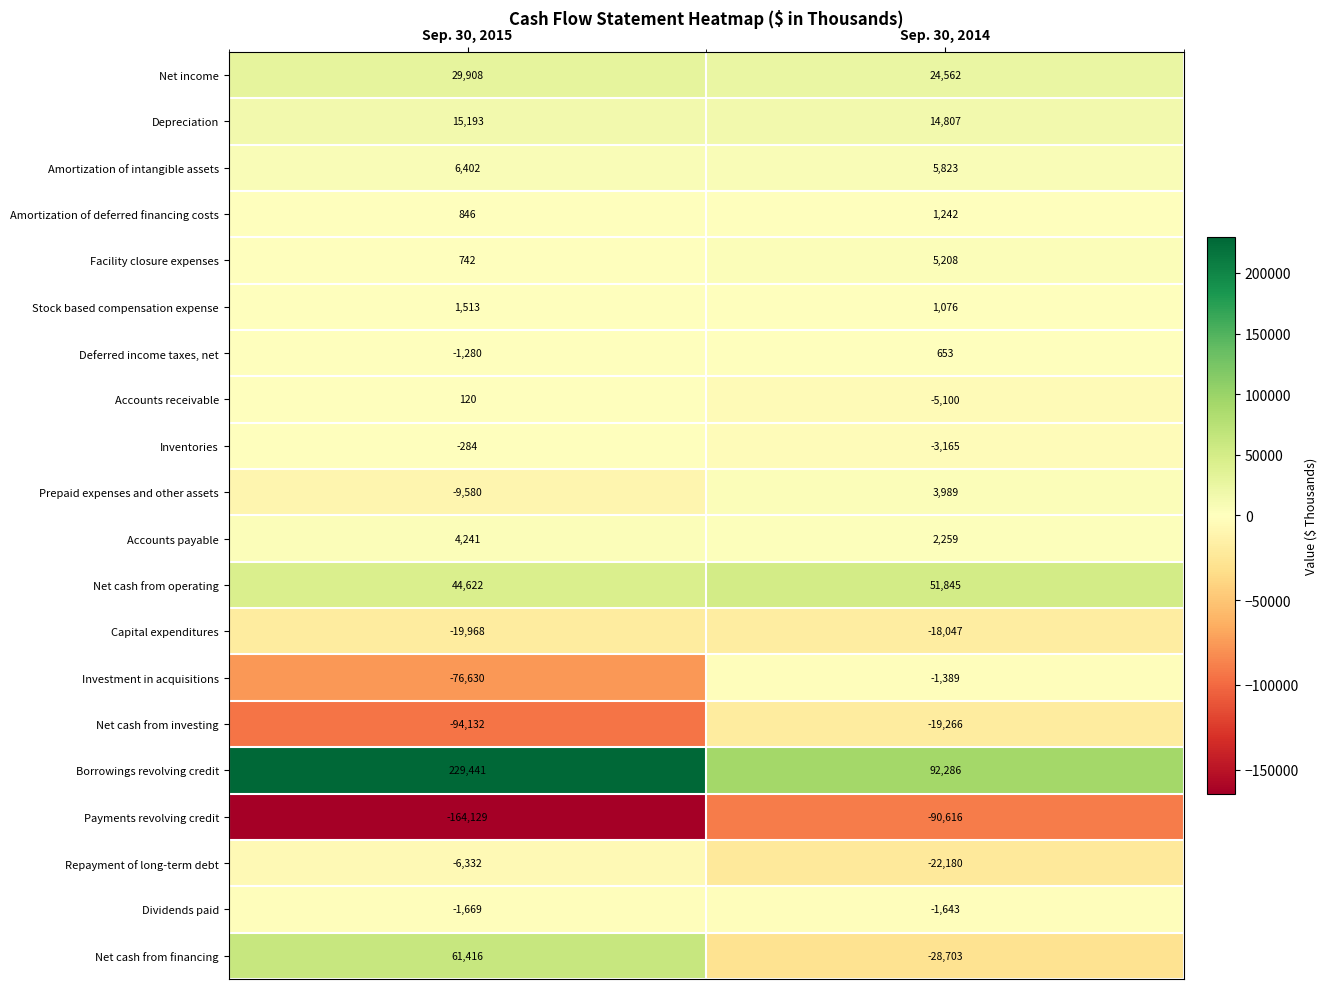

List the series in order of their peak value, highest first.

Borrowings revolving credit, Net cash from financing, Net cash from operating, Net income, Depreciation, Amortization of intangible assets, Facility closure expenses, Accounts payable, Prepaid expenses and other assets, Stock based compensation expense, Amortization of deferred financing costs, Deferred income taxes, net, Accounts receivable, Inventories, Investment in acquisitions, Dividends paid, Repayment of long-term debt, Capital expenditures, Net cash from investing, Payments revolving credit